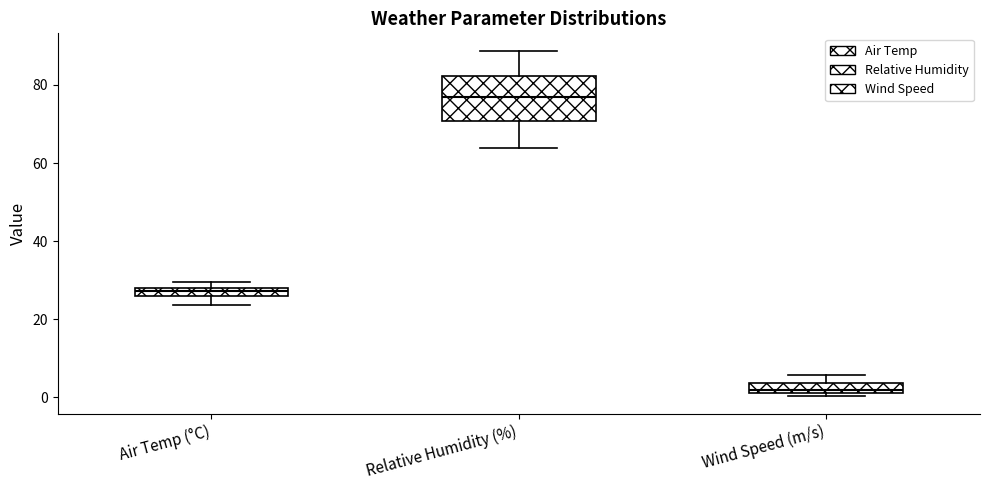

Which box has the highest median line?

Relative Humidity (%)